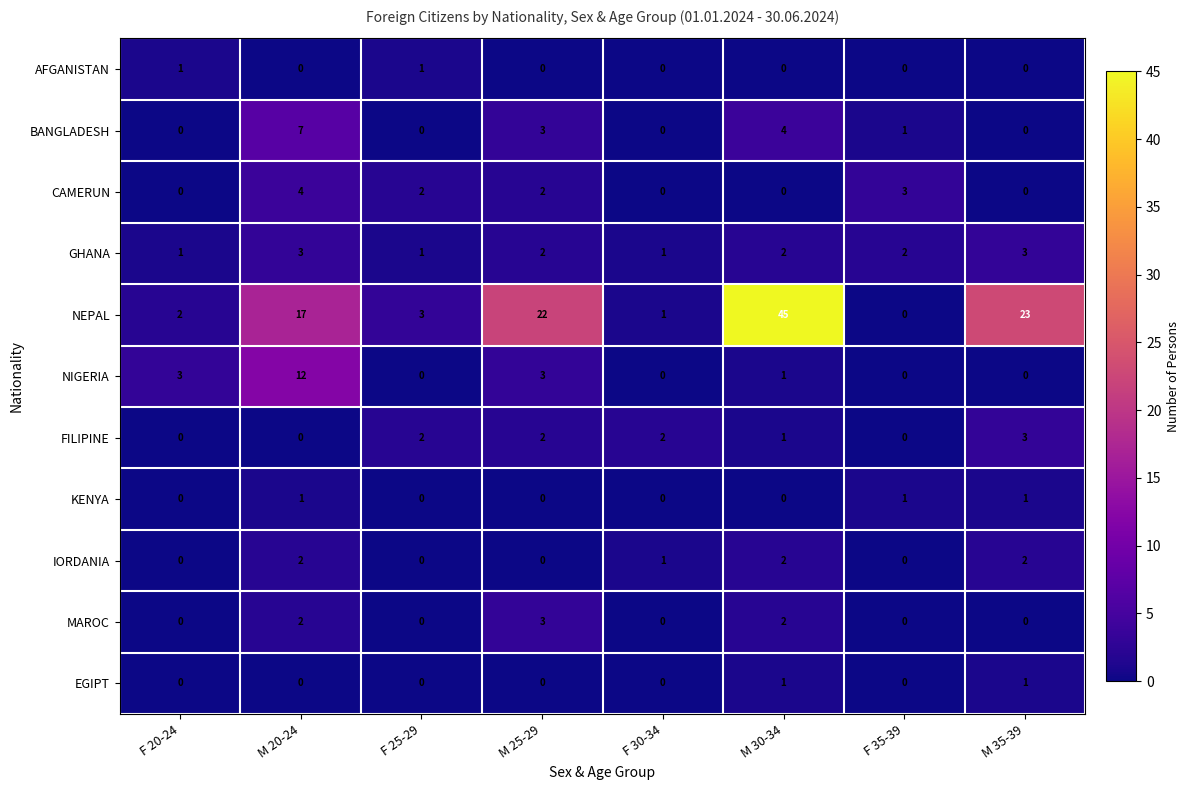

Which series has the widest spread of values?

NEPAL